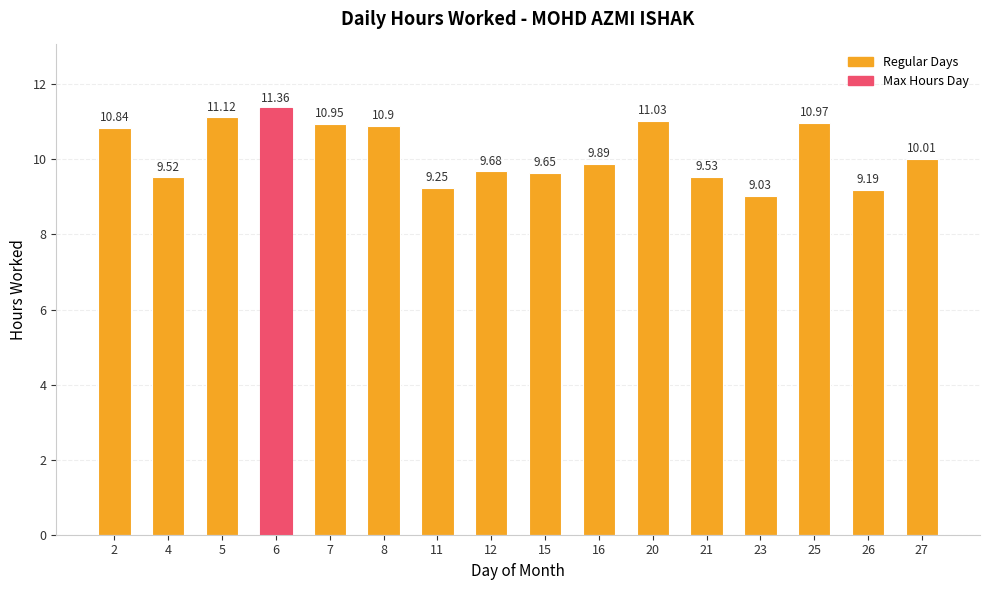

List the labels in order of value, smallest first.

23, 26, 11, 4, 21, 15, 12, 16, 27, 2, 8, 7, 25, 20, 5, 6